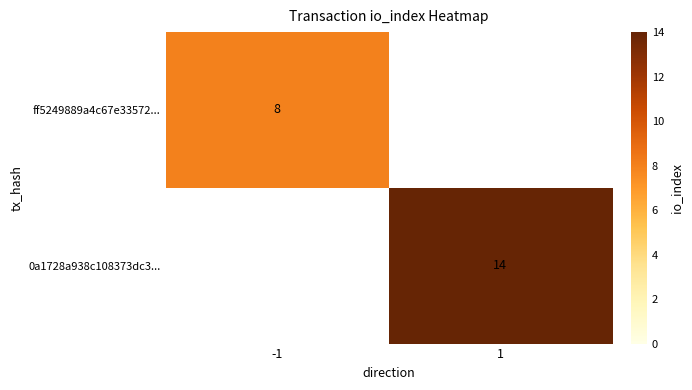

The value of 0a1728a938c108373dc3... at 1 is 14. True or false?

True